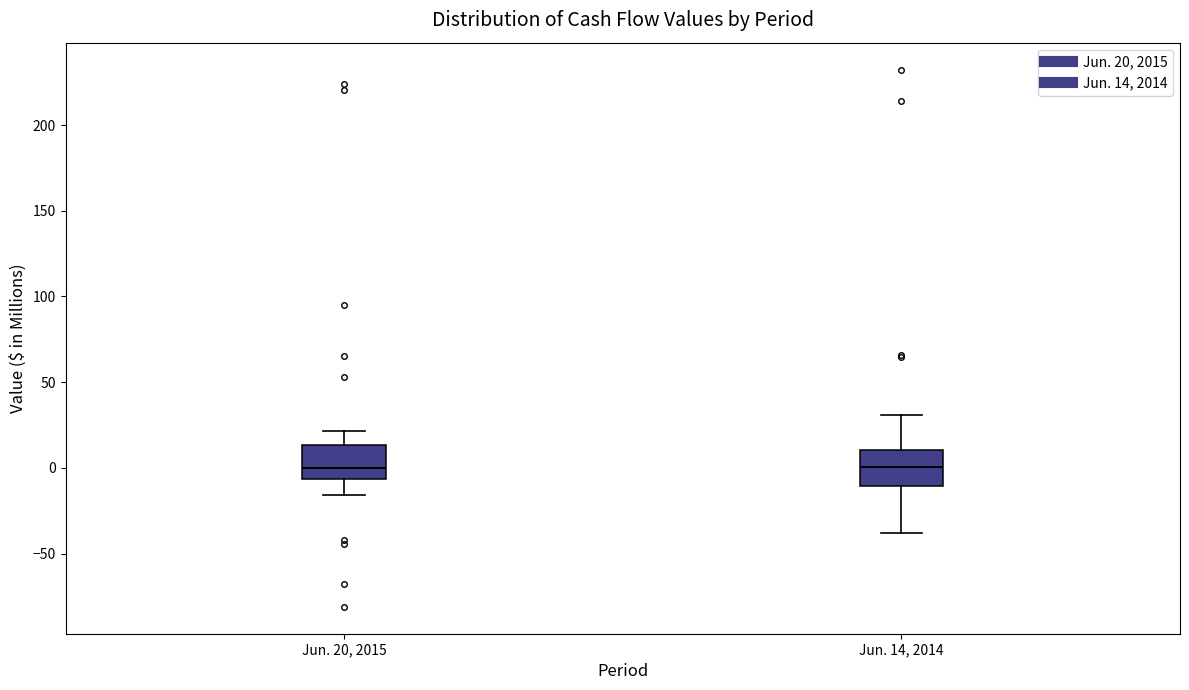

Reading left to right, transcribe this box plot: for each box, give where its median line is, the range the box spans, and where its two whiskers end, as read against the y-axis. The values are not printed on the chart, so give them approximately, as read against the axis.

Jun. 20, 2015: median 0, box -5 to 15, whiskers -15 to 20
Jun. 14, 2014: median 0, box -10 to 10, whiskers -40 to 30